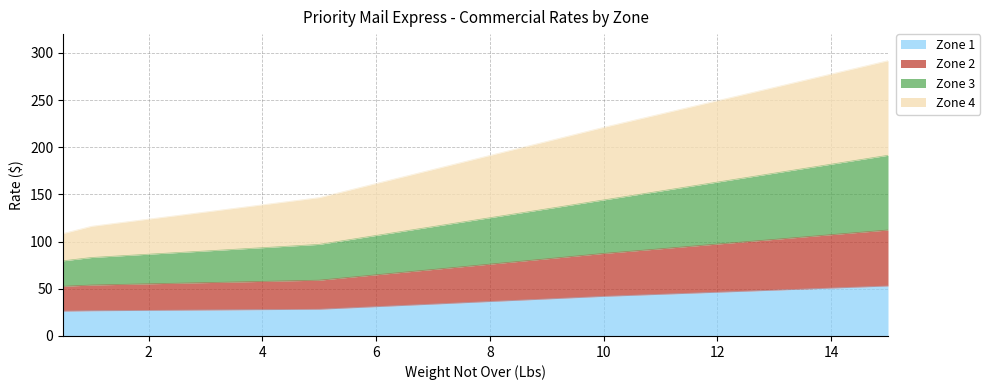

True or false: Zone 1 and Zone 4 intersect in this chart.

False